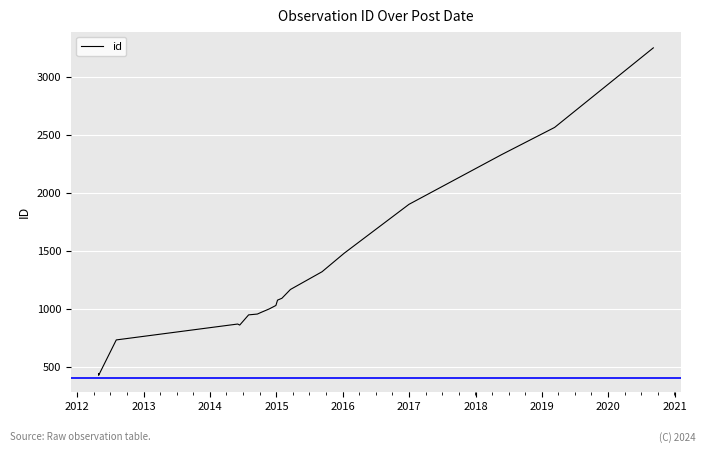

Reading right to left, transcribe all the data shown in this chart.

3248	2562	2328	1899	1478	1318	1165	1089	1073	1027	997	969	953	946	858	867	730	425	440